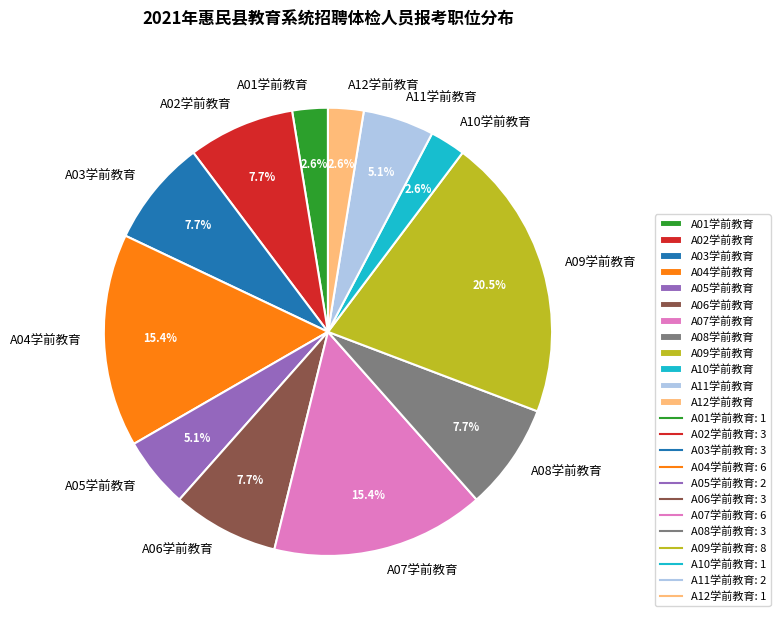

Approximately how many times larger is the value at A10学前教育 compared to A09学前教育?

0.1